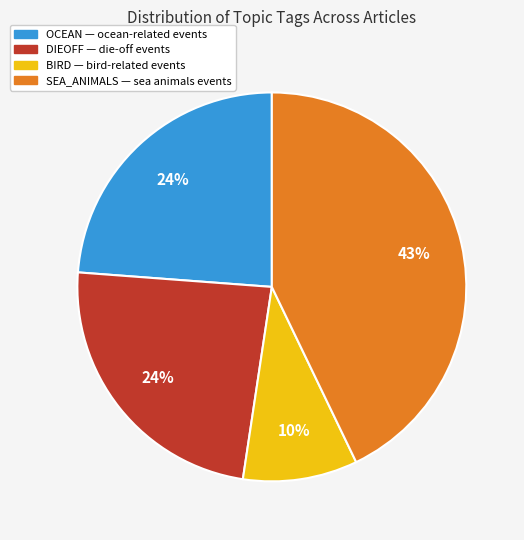

Is there any slice that represents more than half of the pie?

No